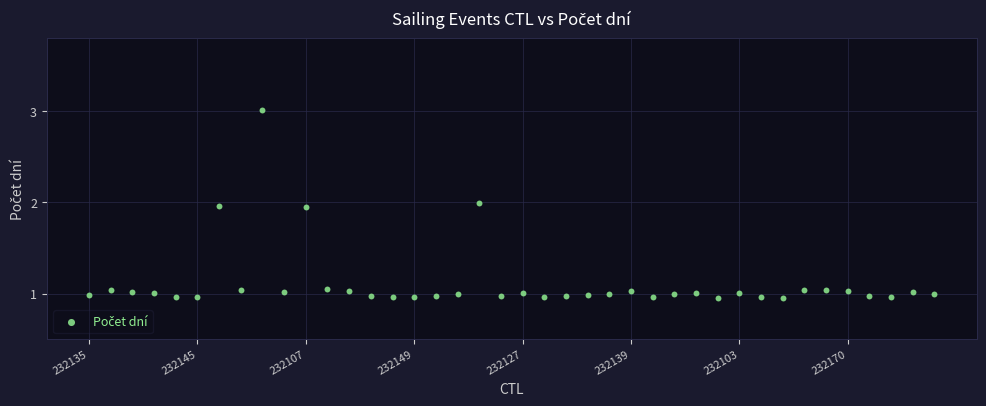

What is the range of Y values (max minus min)?

2.1